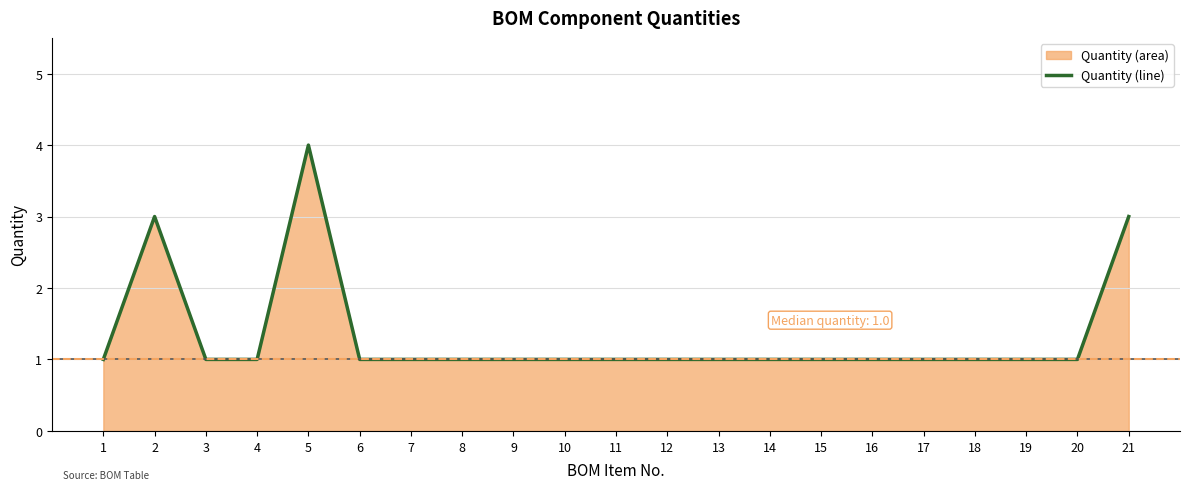

What is the average value?

1